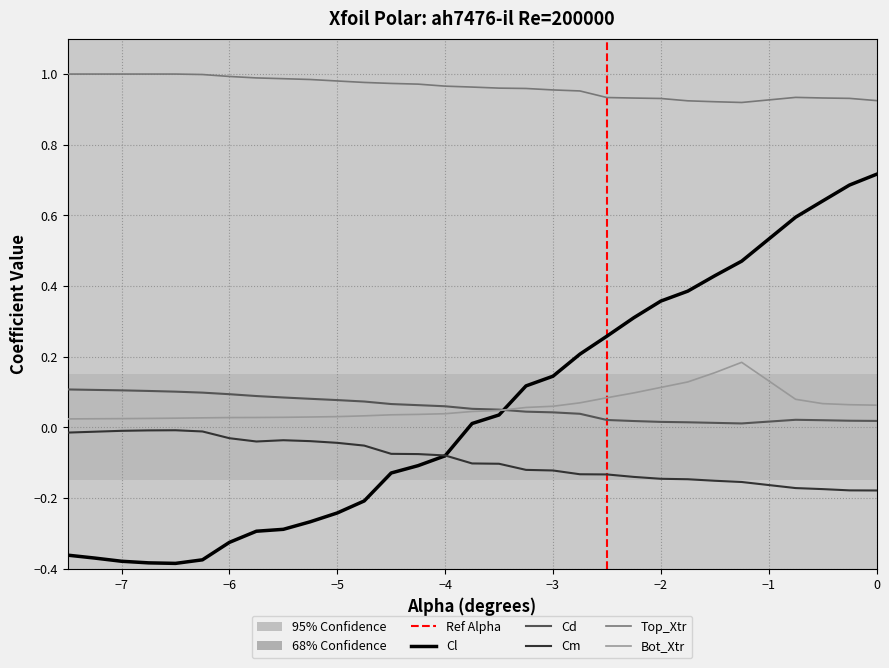

Which series has the largest total across all categories?

Top_Xtr